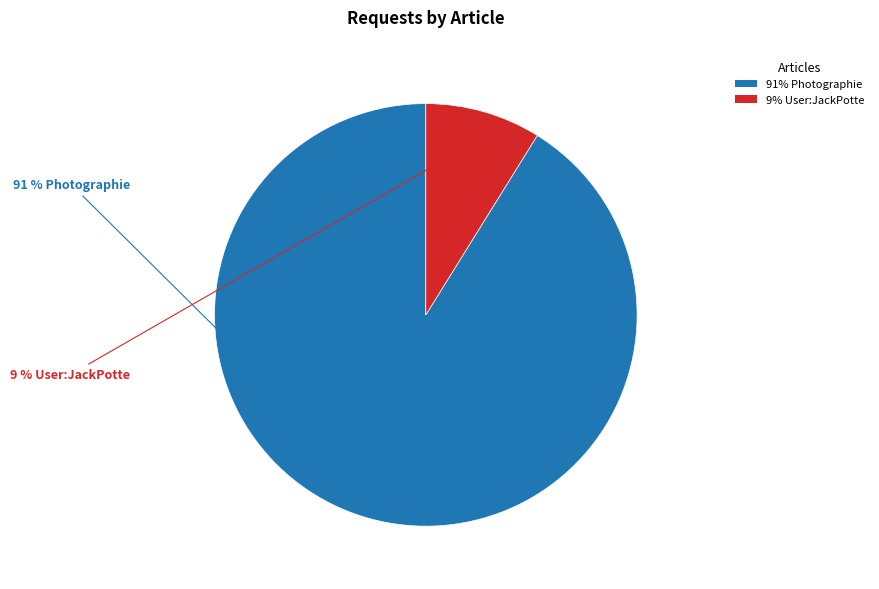

To the nearest percent, what percentage of the pie is 91% Photographie?

91%